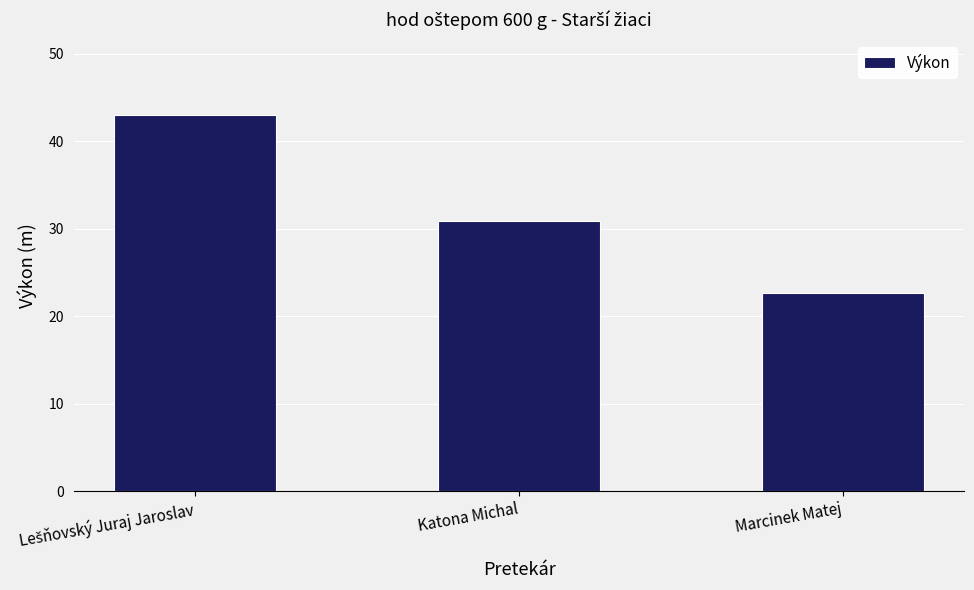

What is the maximum value shown in the chart?

43.0